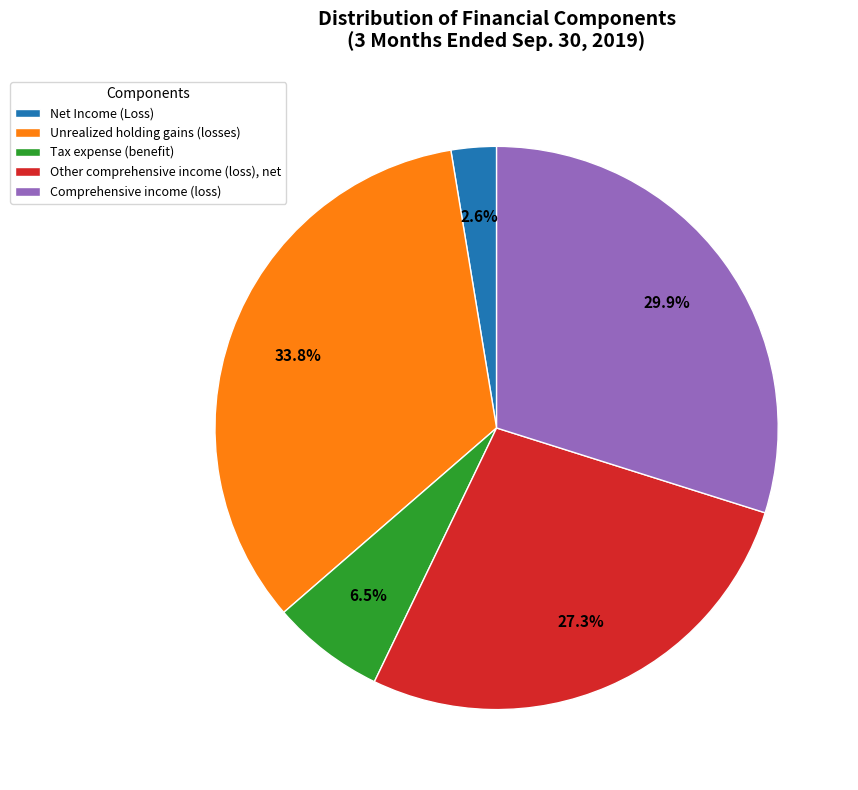

To the nearest percent, what portion does Net Income (Loss) represent?

3%